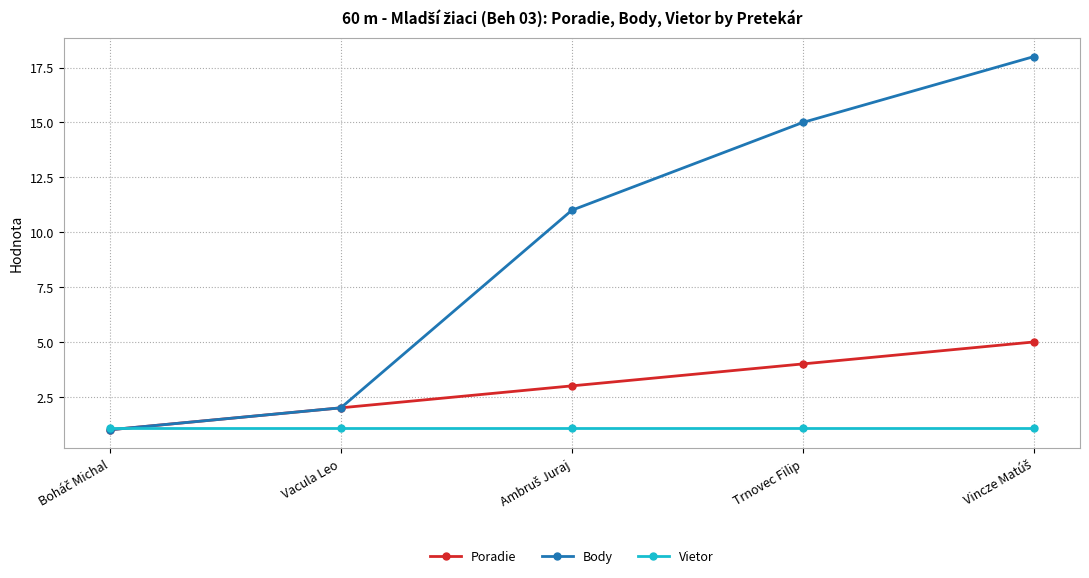

Reading right to left, transcribe all the data shown in this chart.

Poradie: 5.0	4.0	3.0	2.0	1.0
Body: 18.0	15.0	11.0	2.0	1.0
Vietor: 1.1	1.1	1.1	1.1	1.1